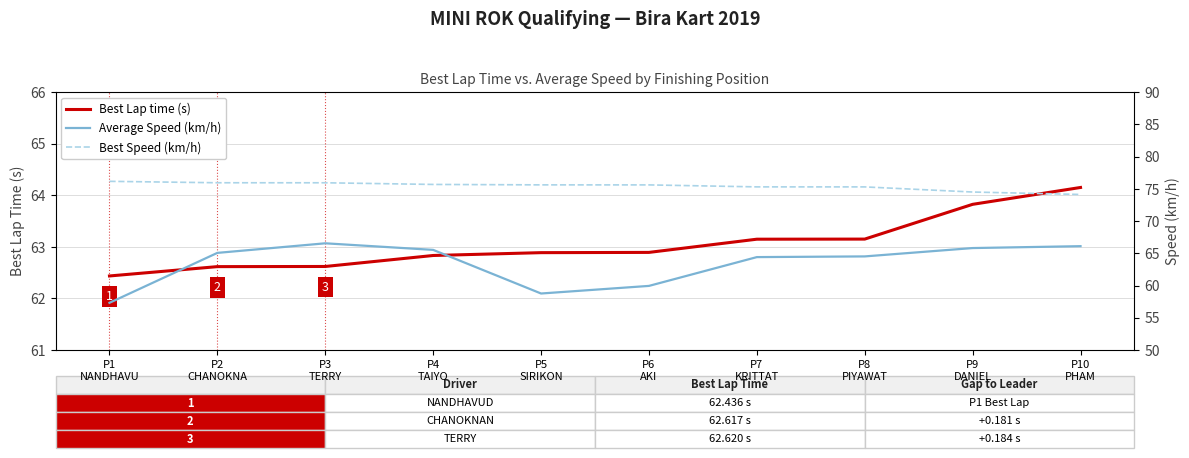

What is the difference between the Best Speed (km/h) values at P3
TERRY and P4
TAIYO?

0.3